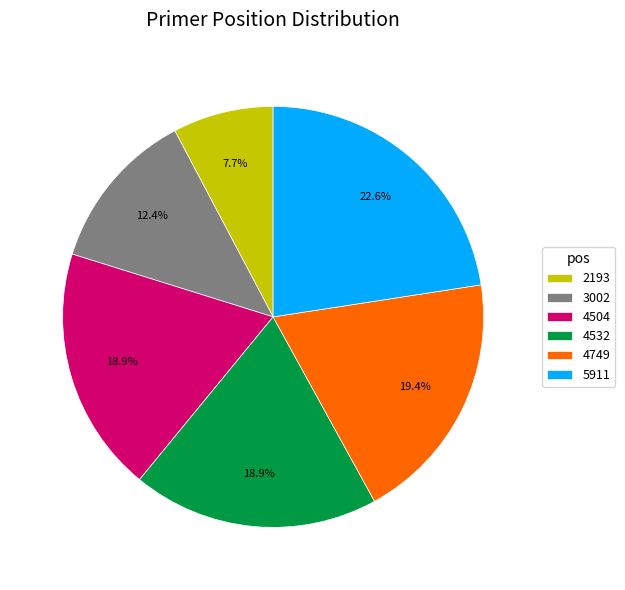

What percentage is the 4504 slice, to the nearest percent?

19%